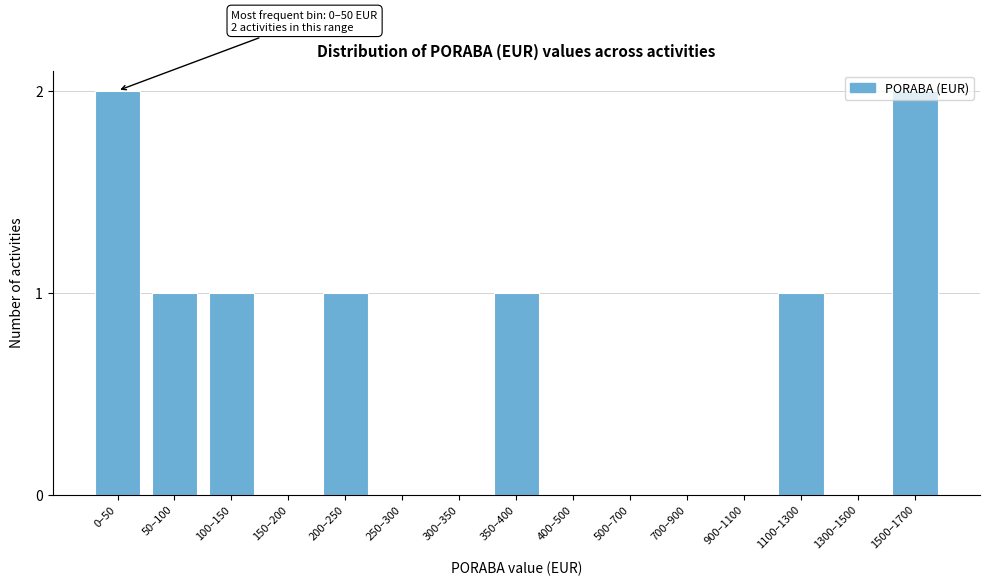

Between 1300–1500 and 0–50, which is larger?

0–50